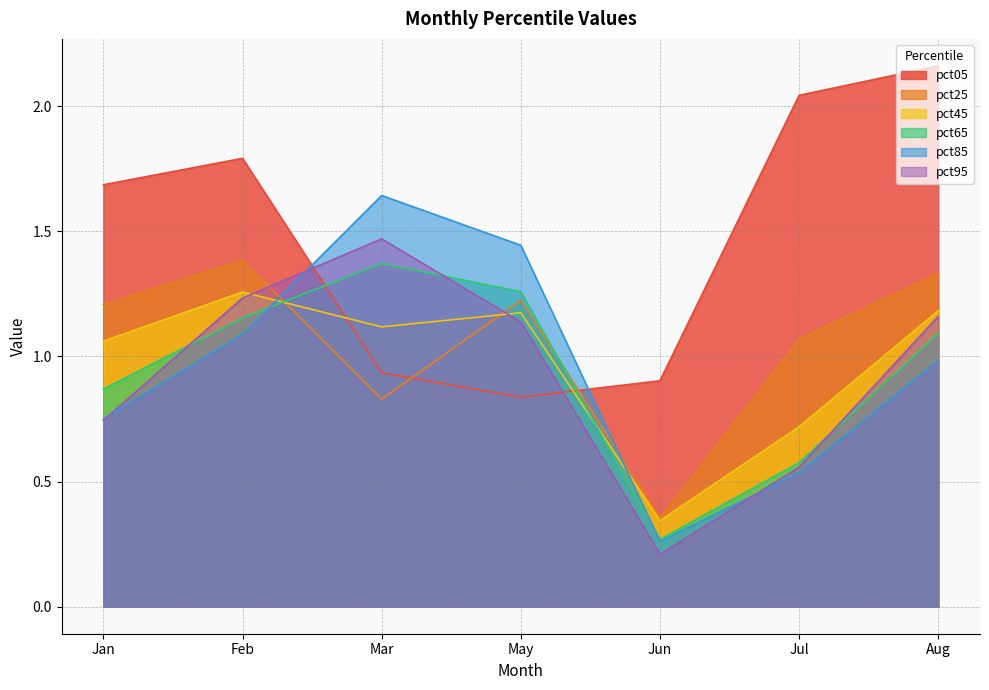

At which category does pct65 reach its first local valley?

Jun